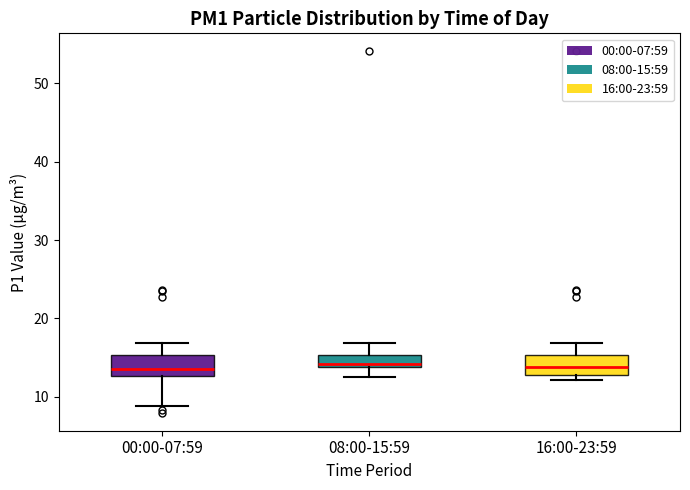

Where does the median line of the box for 16:00-23:59 sit on the y-axis? The values are not printed on the chart, so give them approximately, as read against the axis.

14